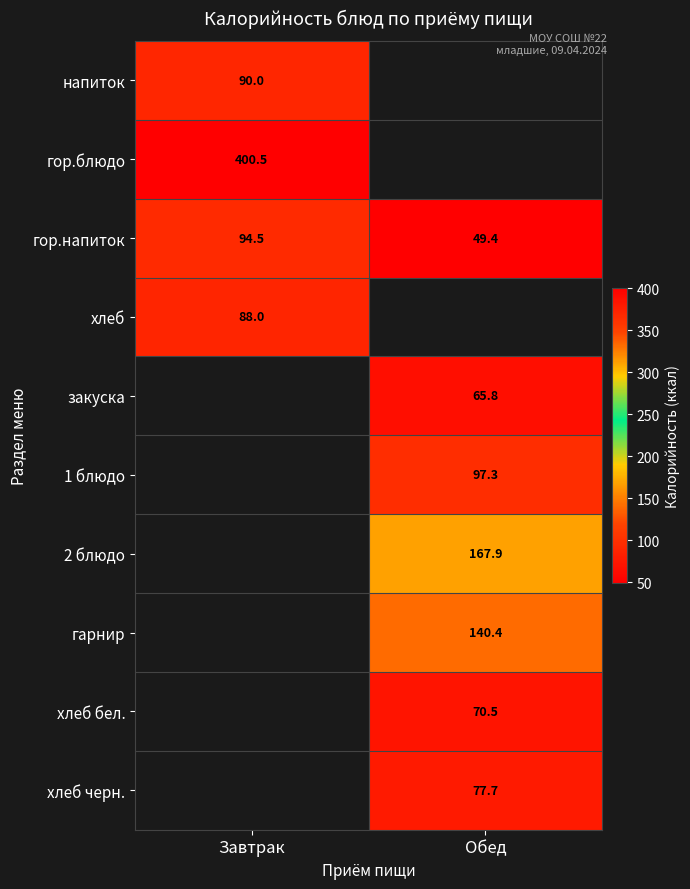

True or false: гор.напиток has a value of 47.9 at Завтрак.

False